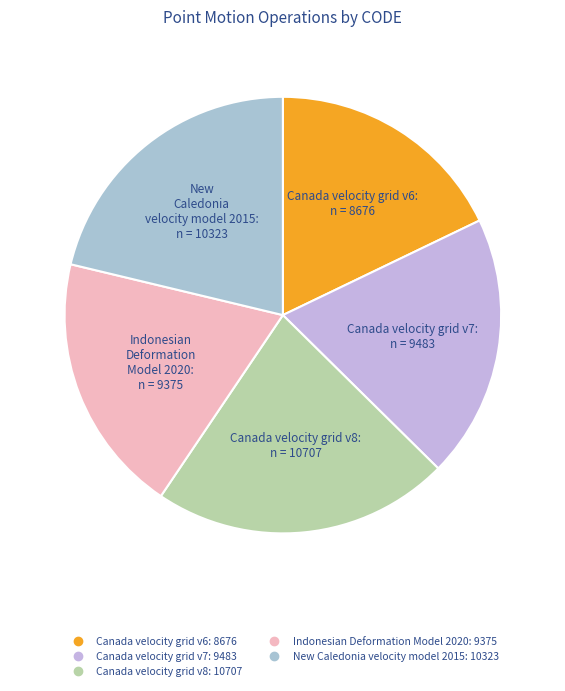

Count the number of slices in the pie.

5